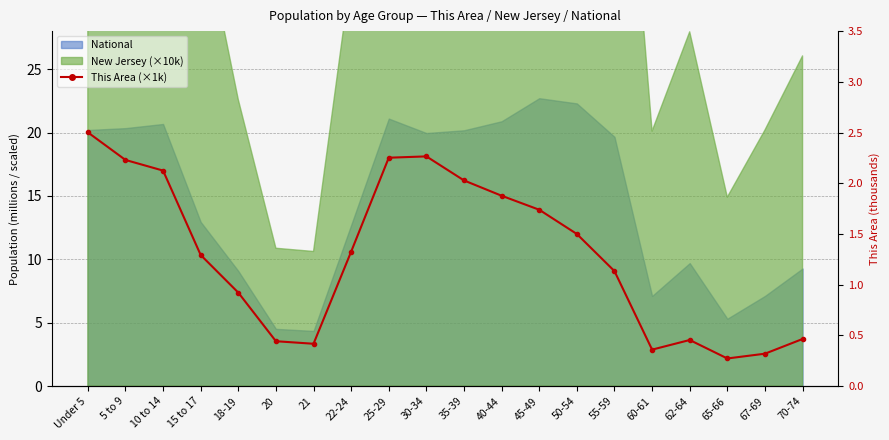

What is the difference between the maximum and minimum values?

2.2